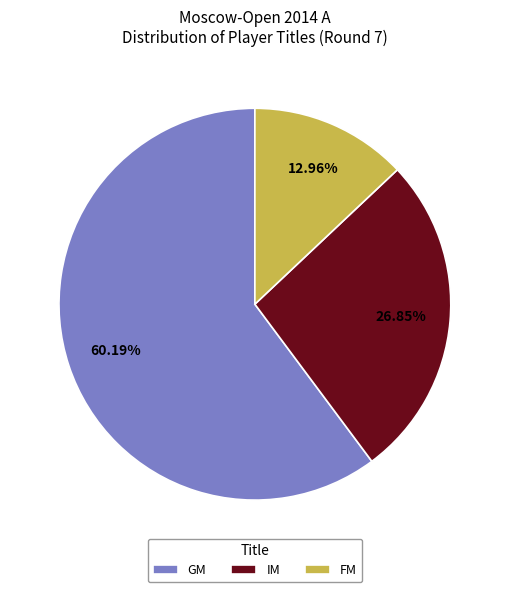

How many segments does this pie chart have?

3